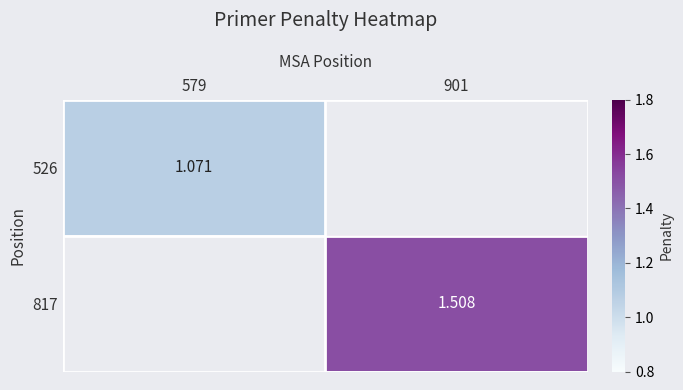

Is the value of 817 at 579 greater than the value of 526 at 579?

No